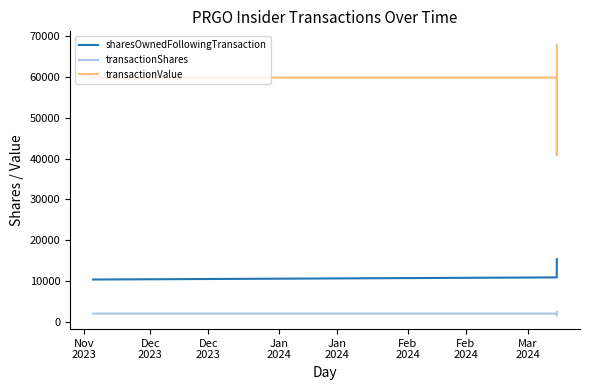

What is the lowest value of the transactionValue series?

40850